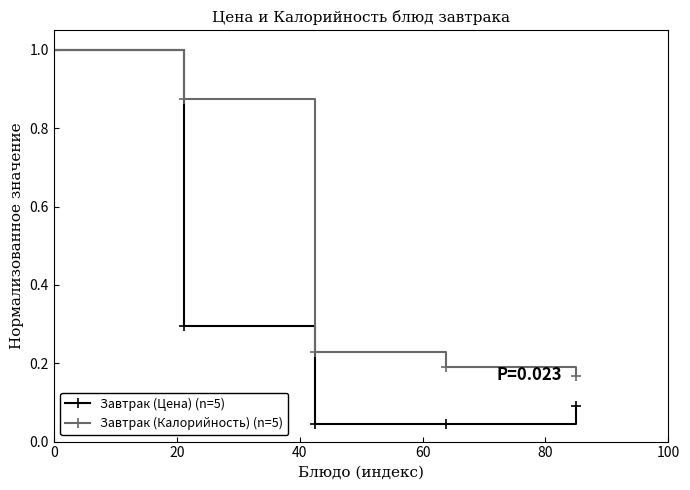

Rank the series by their average value, from lowest to highest.

Завтрак (Цена) (n=5), Завтрак (Калорийность) (n=5)